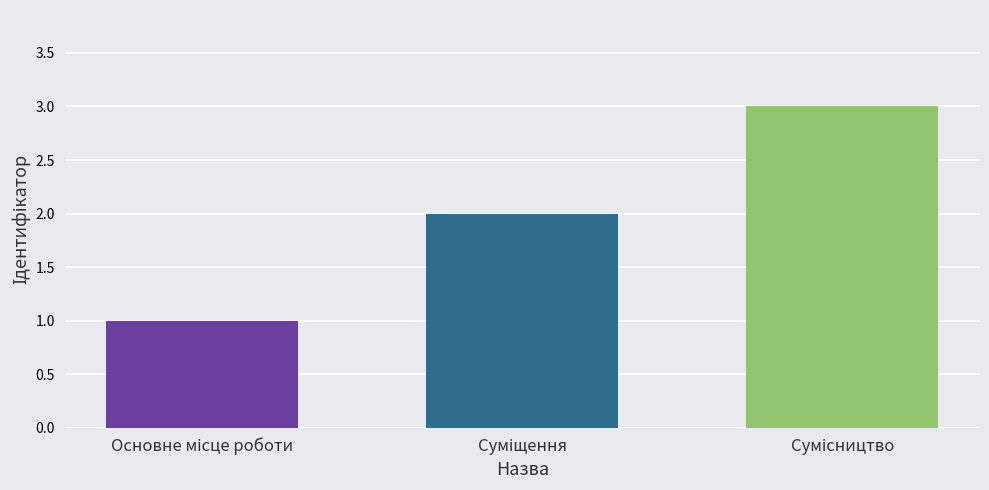

What is the label of the 1st bar from the right?

Сумісництво